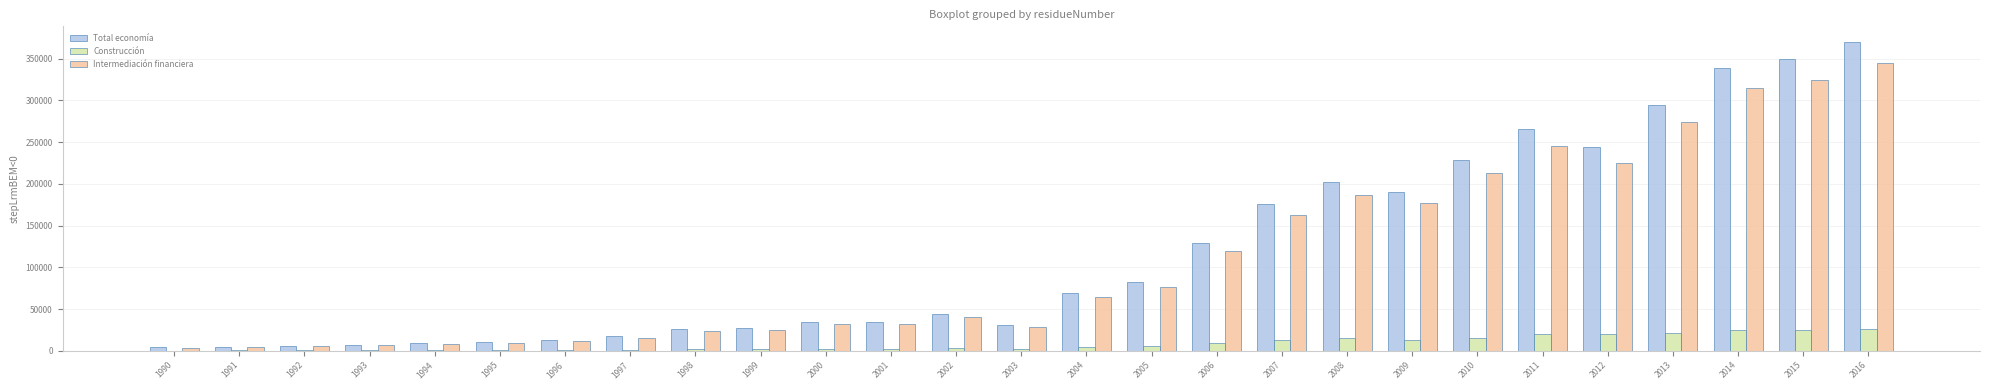

Count the number of data series in this chart.

3